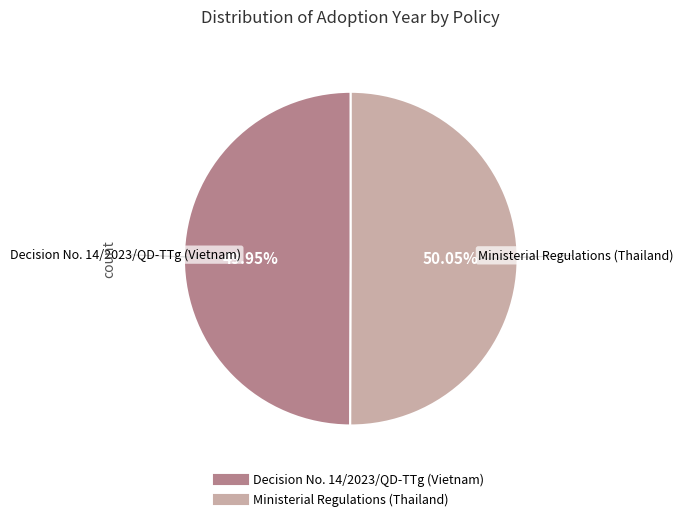

What percentage is the Ministerial Regulations (Thailand) slice, to the nearest percent?

50%